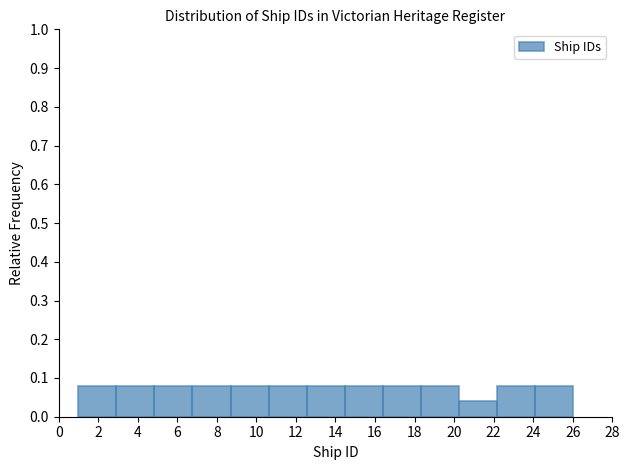

Reading left to right, list every bar in this chart as the range it spans on the x-axis followed by its height. Neither the bar edges nor the heights are printed on the chart, so give them approximately, as read against the axes.

1.0 to 3.0: 0.08
3.0 to 4.8: 0.08
4.8 to 6.8: 0.08
6.8 to 8.6: 0.08
8.6 to 10.6: 0.08
10.6 to 12.6: 0.08
12.6 to 14.4: 0.08
14.4 to 16.4: 0.08
16.4 to 18.4: 0.08
18.4 to 20.2: 0.08
20.2 to 22.2: 0.04
22.2 to 24.0: 0.08
24.0 to 26.0: 0.08